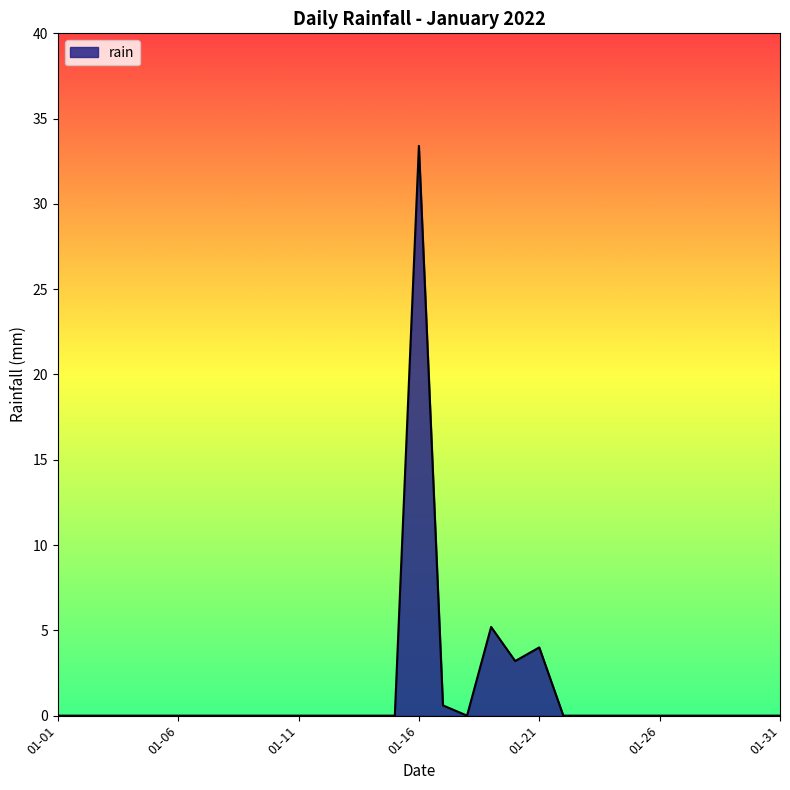

What is the difference between the maximum and minimum values?

33.4